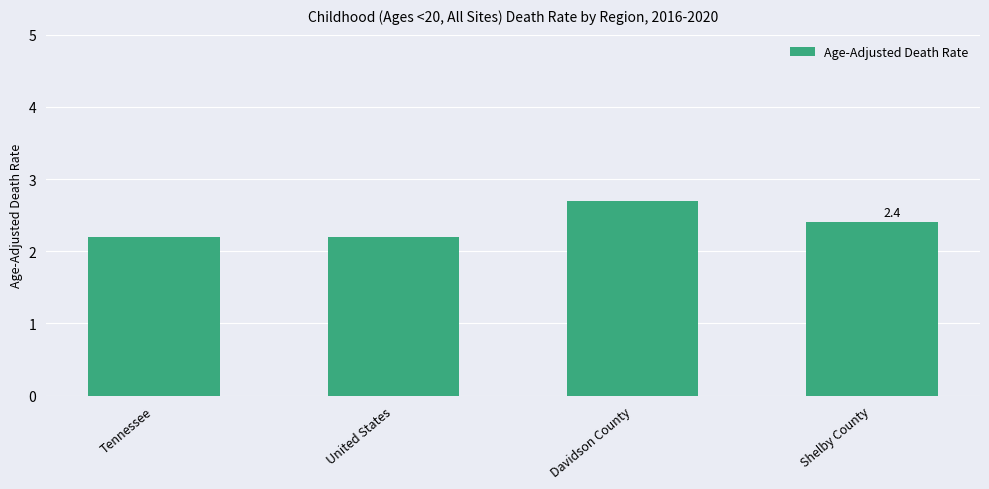

What is the greatest value displayed?

2.7